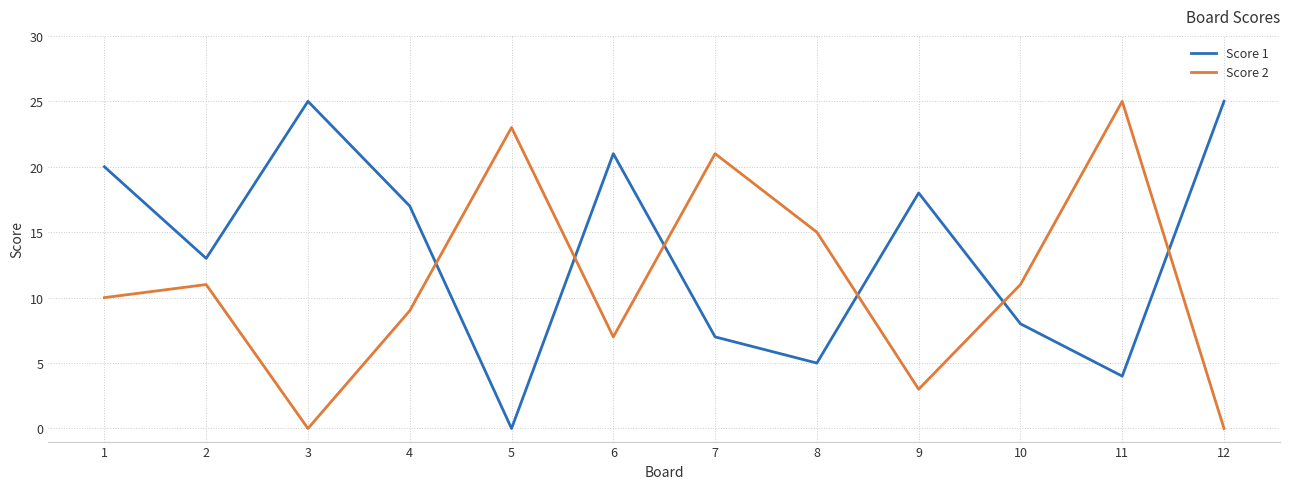

What is the difference between the highest and lowest values at 8?

10